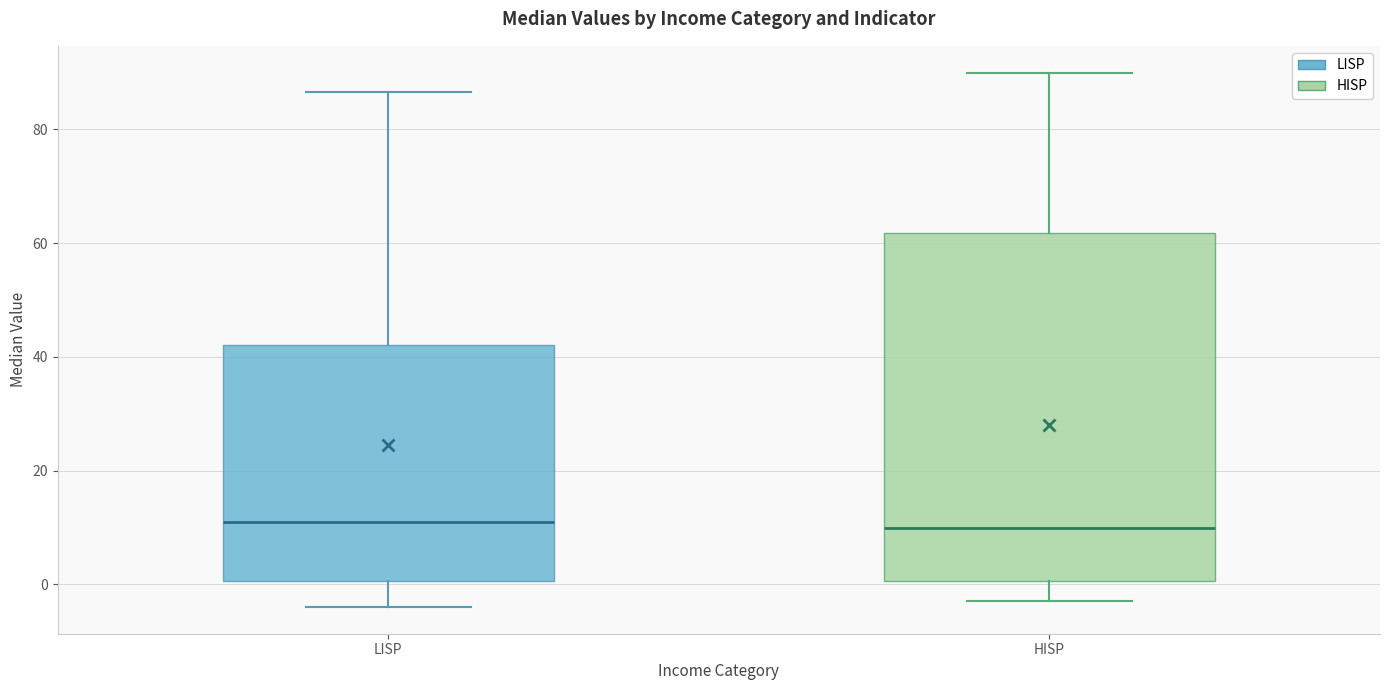

Comparing the boxes themselves (not the whiskers), which one is the tallest?

HISP